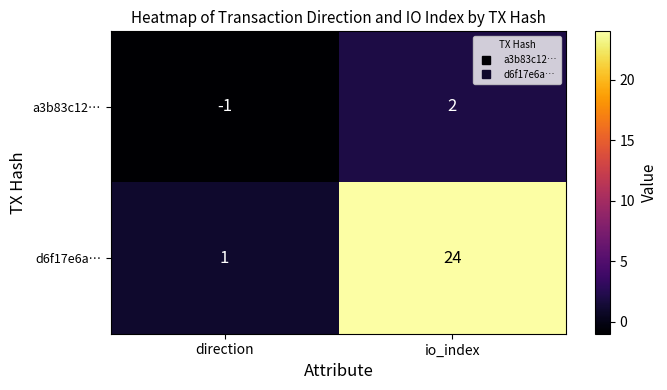

What is the total value across all series at io_index?

26